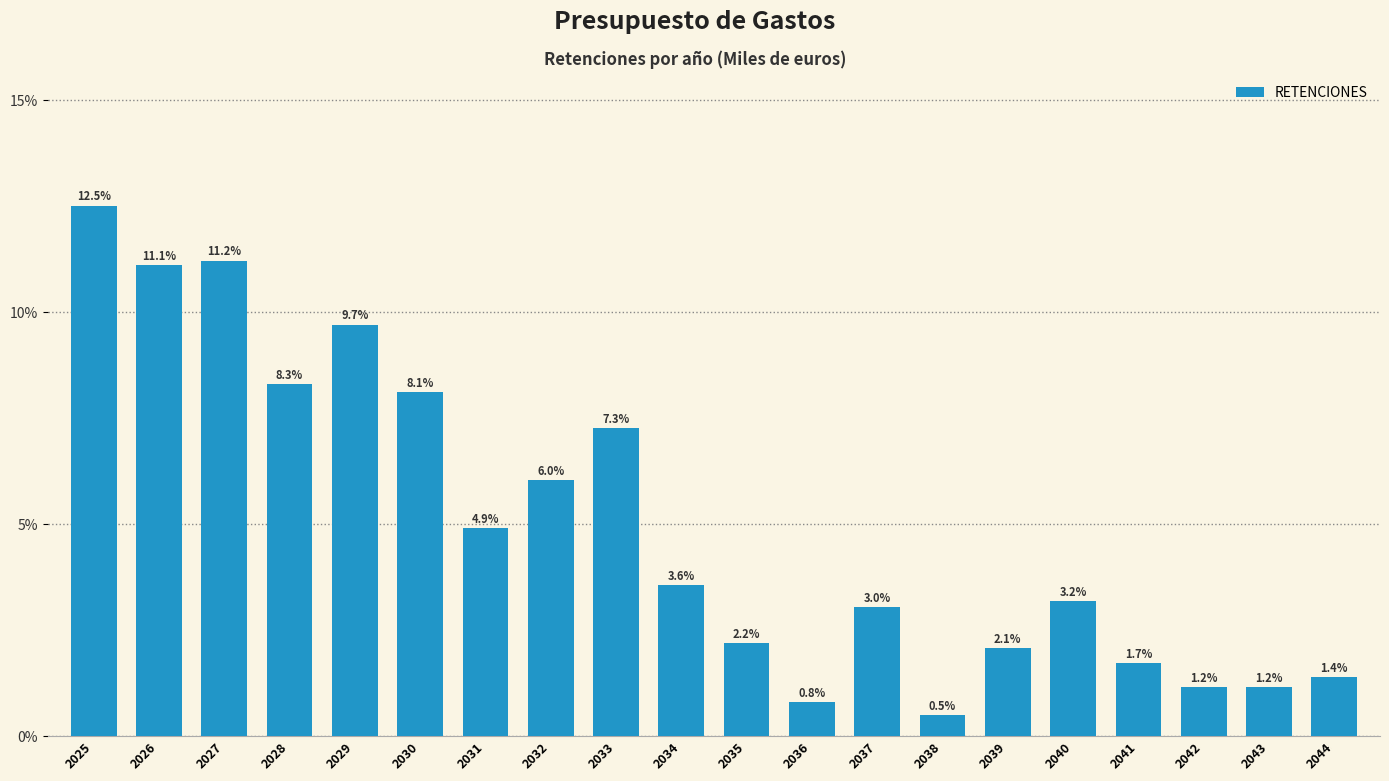

Reading right to left, extract all data points from this chart.

1.4	1.2	1.2	1.7	3.2	2.1	0.5	3.0	0.8	2.2	3.6	7.3	6.0	4.9	8.1	9.7	8.3	11.2	11.1	12.5